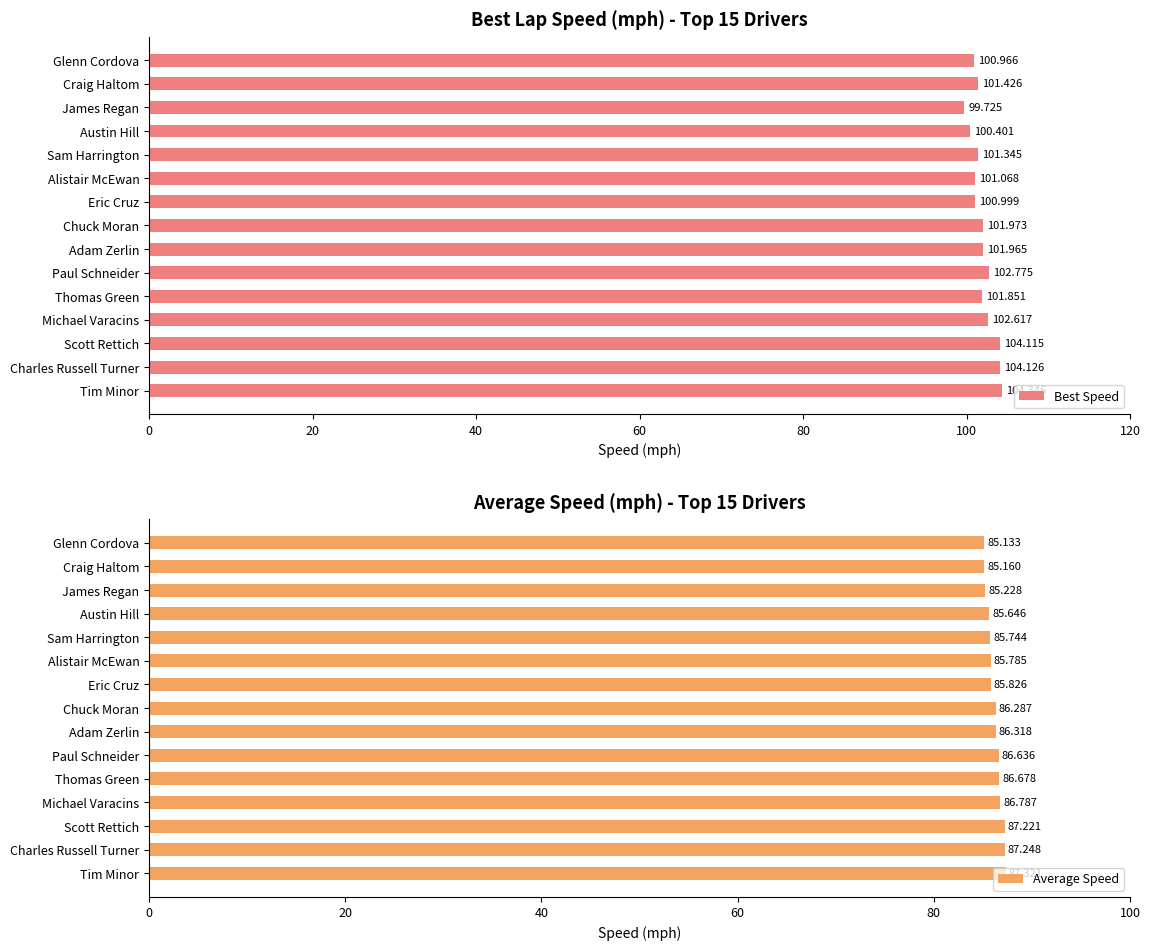

Which series has the largest total across all categories?

Best Speed